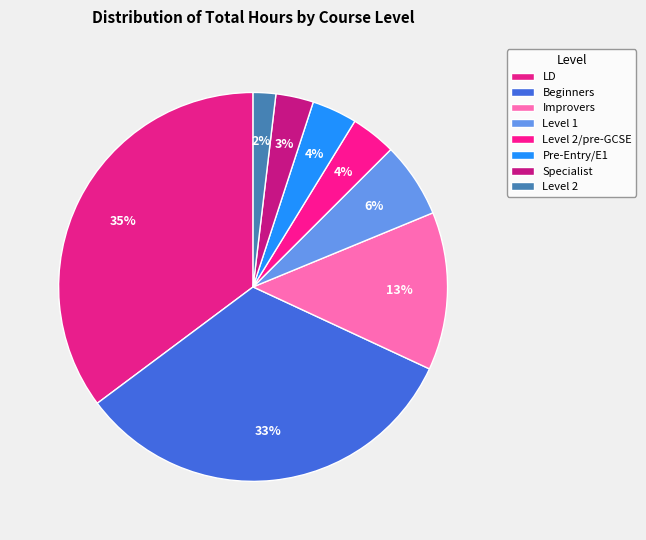

How many slices are in this pie chart?

8